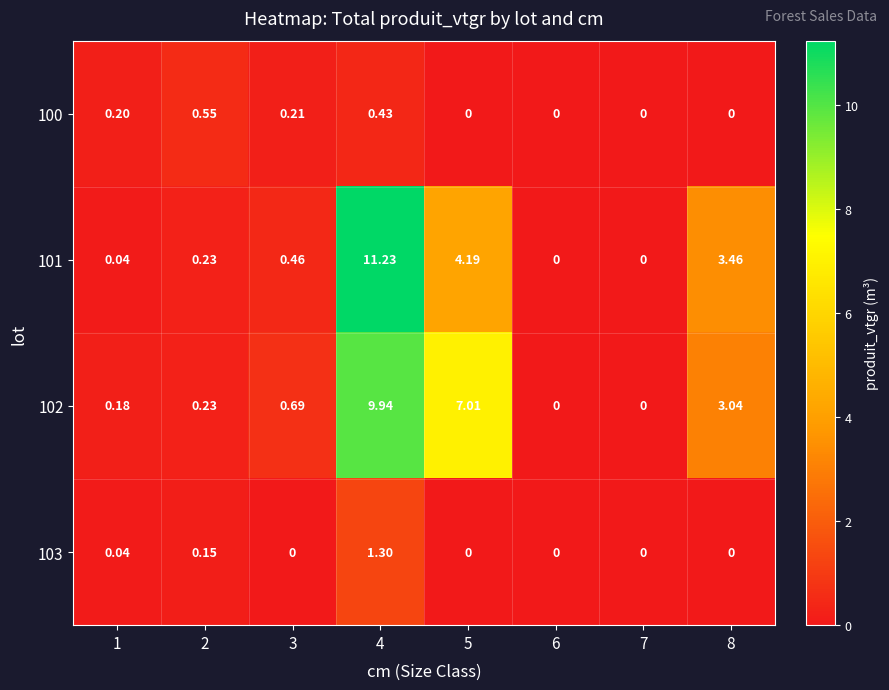

How many distinct data groups are displayed?

4